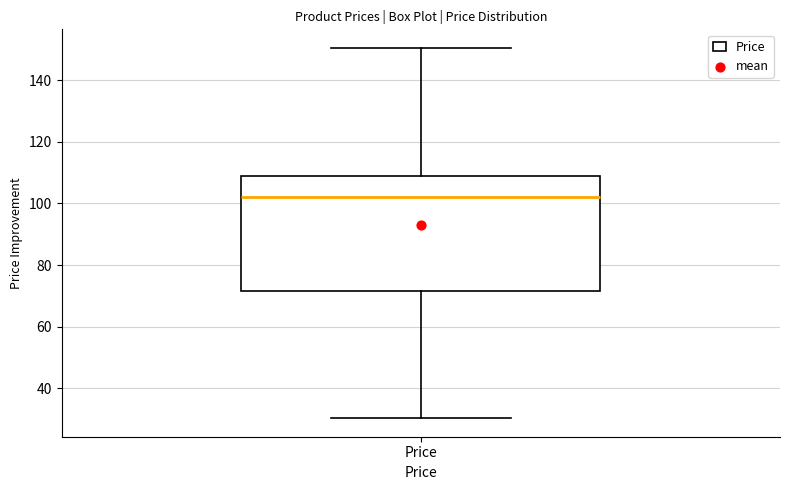

Transcribe this box plot: give where the median line is, the range the box spans, and where the two whiskers end, as read against the y-axis. The values are not printed on the chart, so give them approximately, as read against the axis.

median 102, box 72 to 108, whiskers 30 to 150